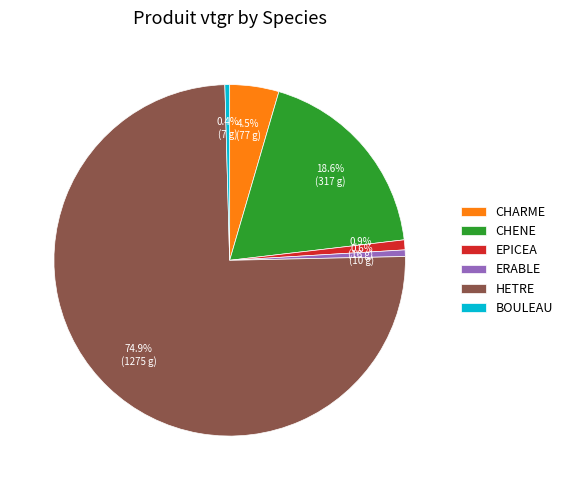

How many slices are in this pie chart?

6